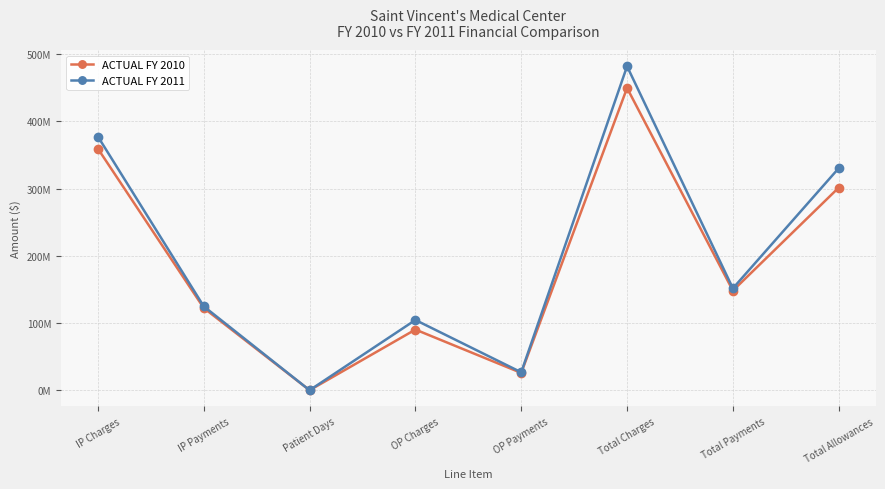

What is the smallest value displayed?

62768